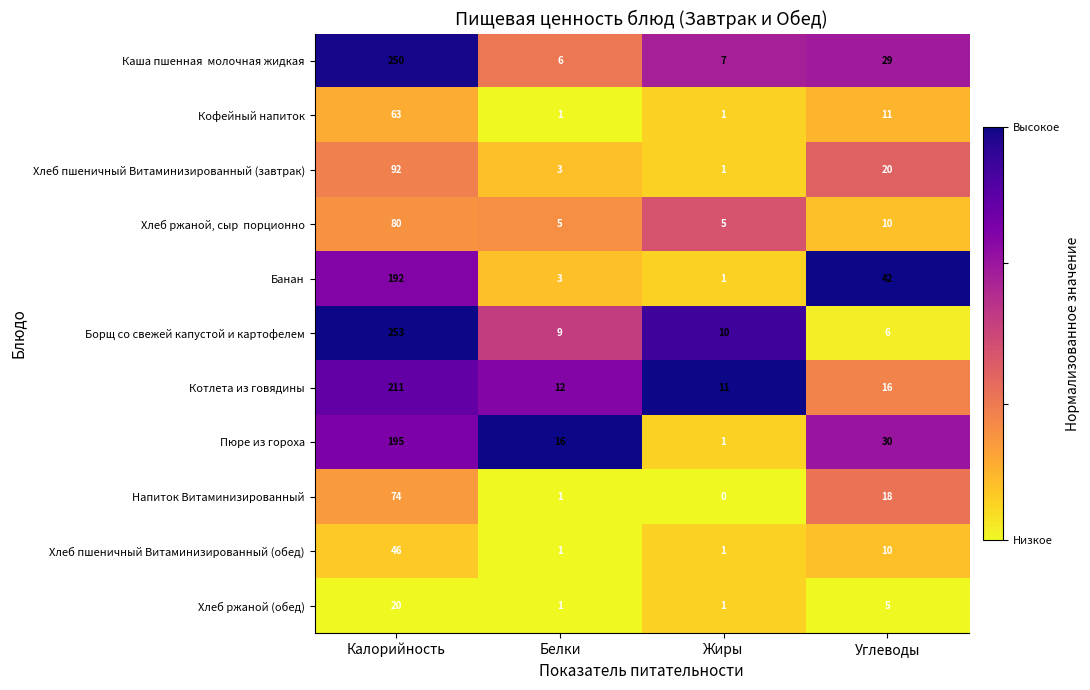

At which category is the sum across all series the highest?

Калорийность